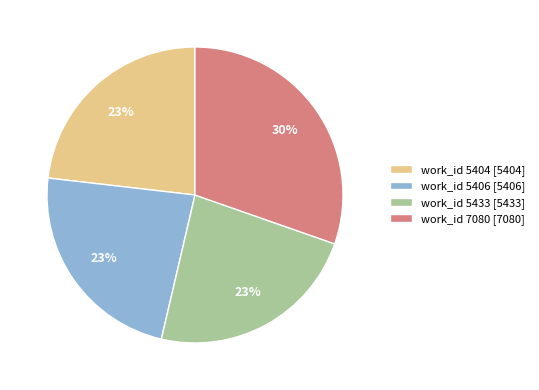

Does work_id 5404 account for over 50% of the chart?

No